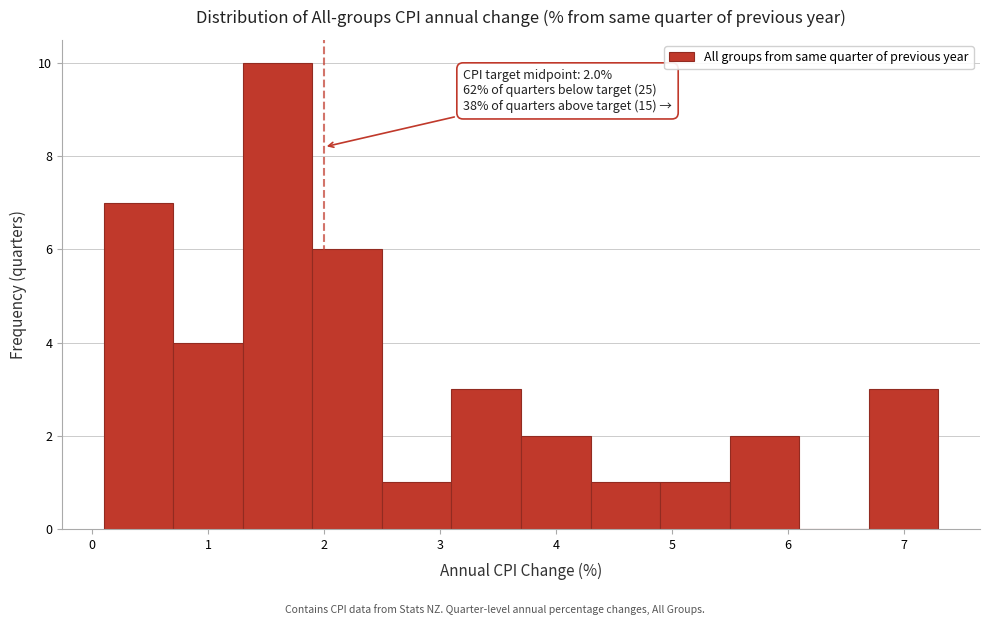

Over which range of the x-axis is the bar tallest?

1.3 to 1.9